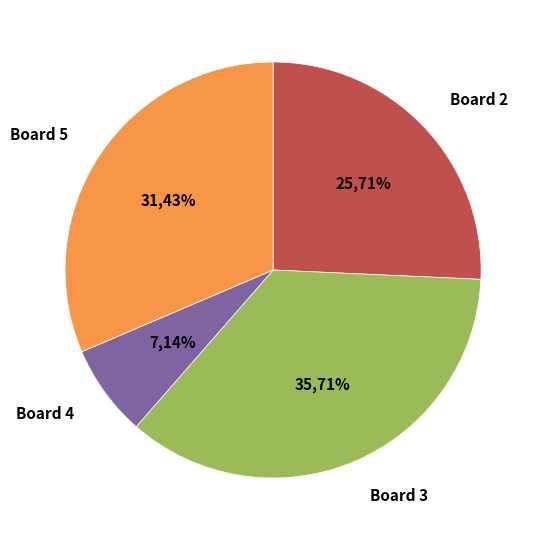

Does any single category account for the majority?

No